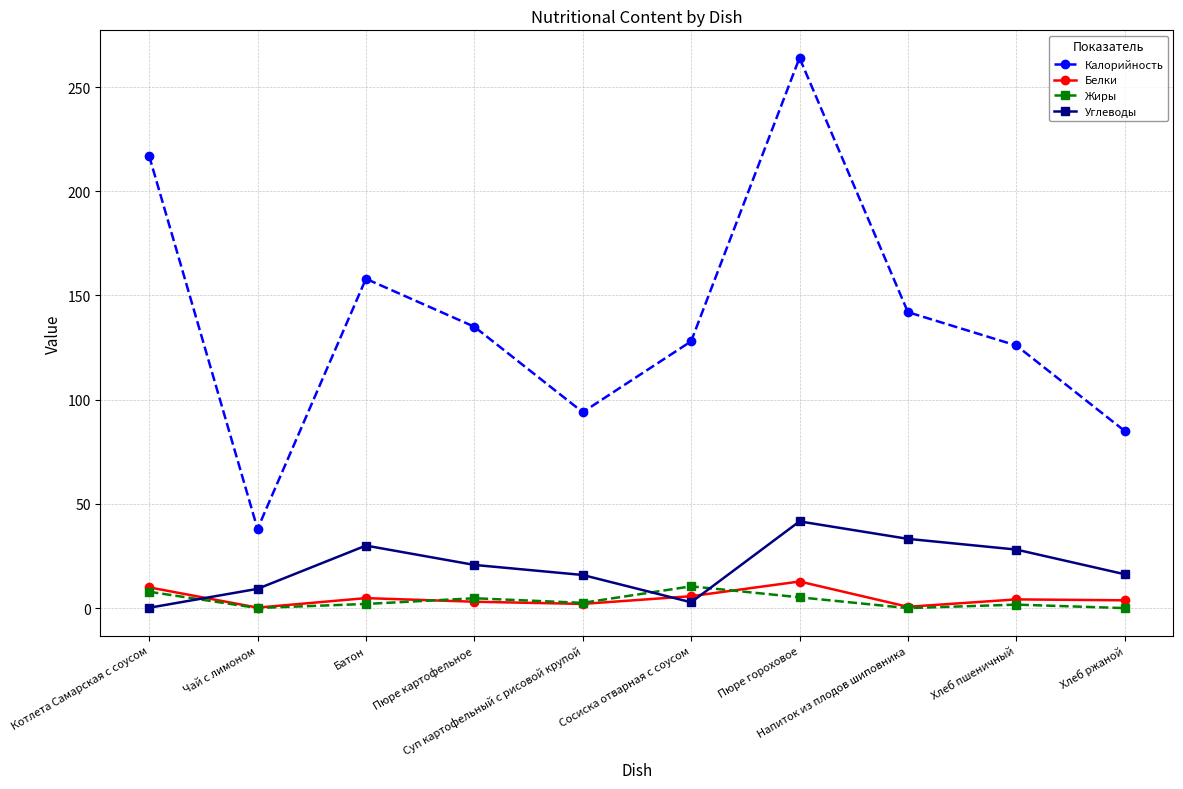

True or false: Калорийность and Жиры intersect in this chart.

False